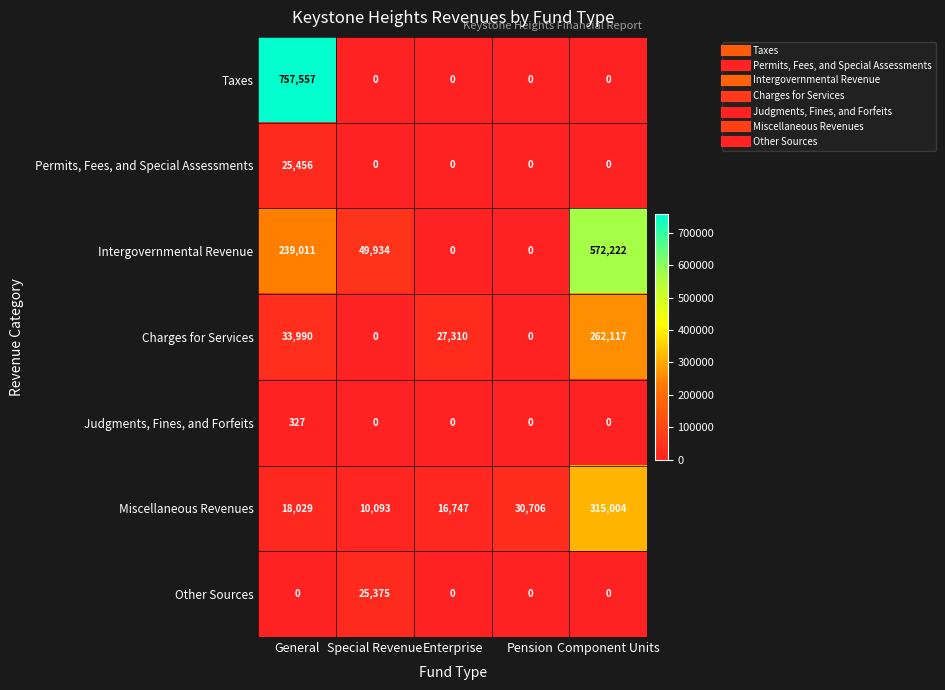

What is the difference between the maximum and minimum values in the Judgments, Fines, and Forfeits series?

327